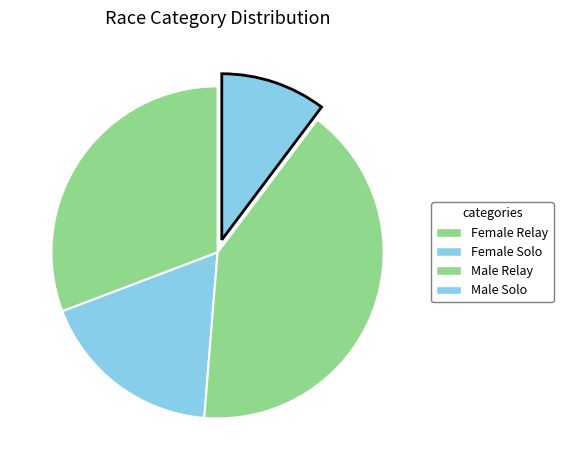

How many slices are in this pie chart?

4